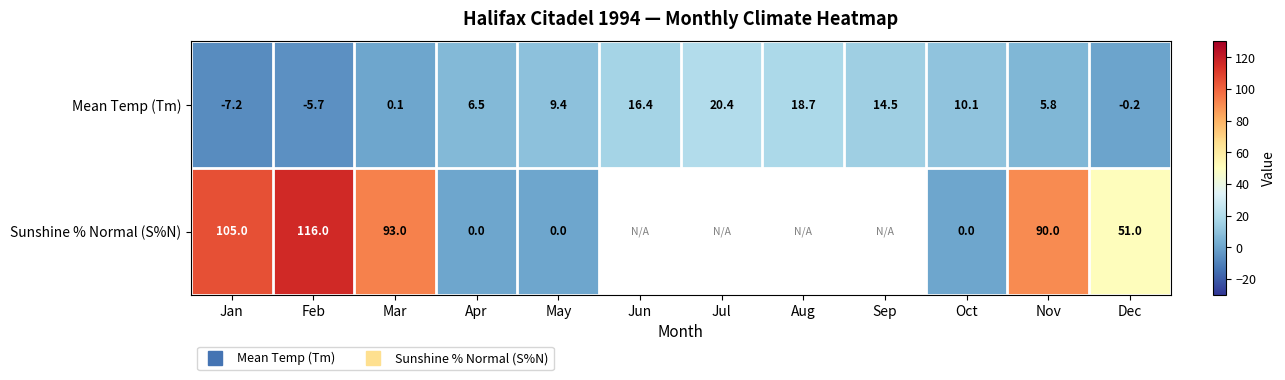

How many positive values does the Sunshine % Normal (S%N) series have?

5